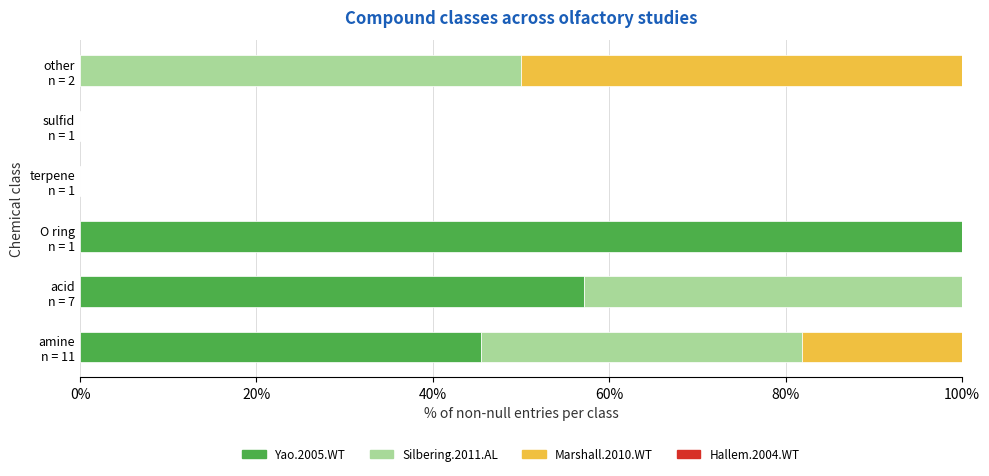

List the series in order of their peak value, highest first.

Yao.2005.WT, Silbering.2011.AL, Marshall.2010.WT, Hallem.2004.WT